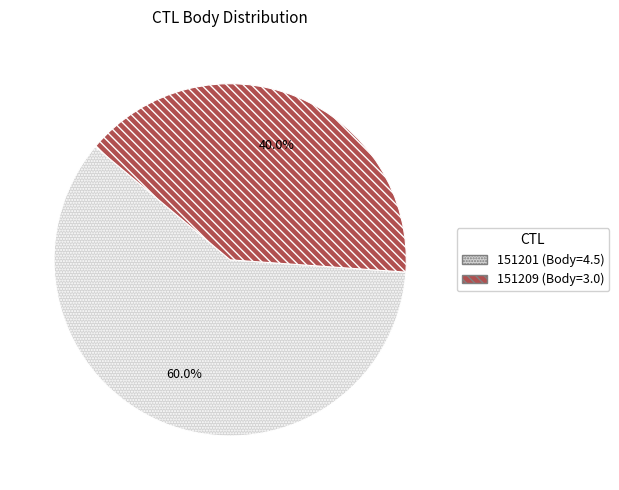

What percentage is NOT represented by 151201?

40.0%